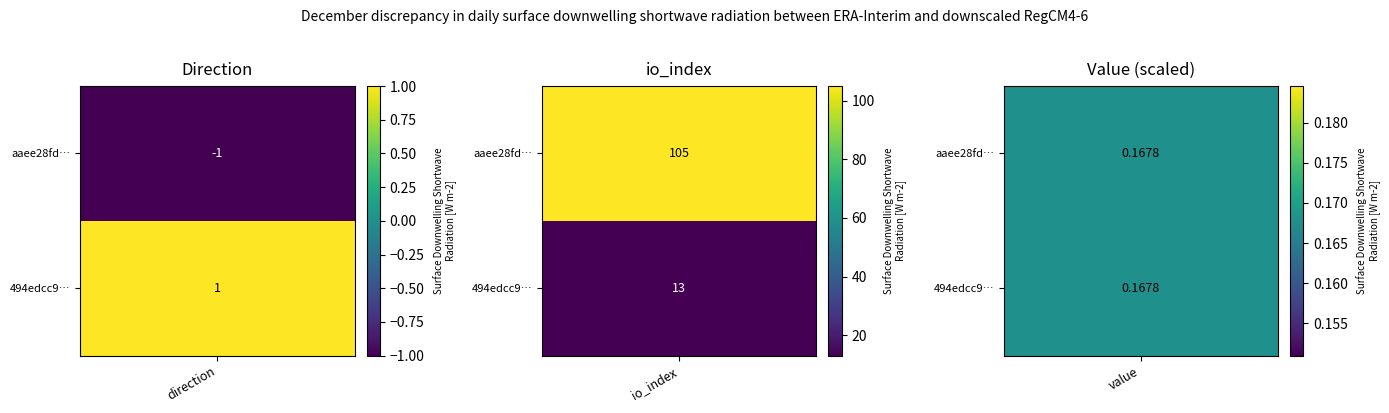

Rank the series by their maximum value, from highest to lowest.

aaee28fd801db0c5fa95ce00151a0aa2ecfcaed, 494edcc99cf2c467ec0f7e9e968935c40274f80